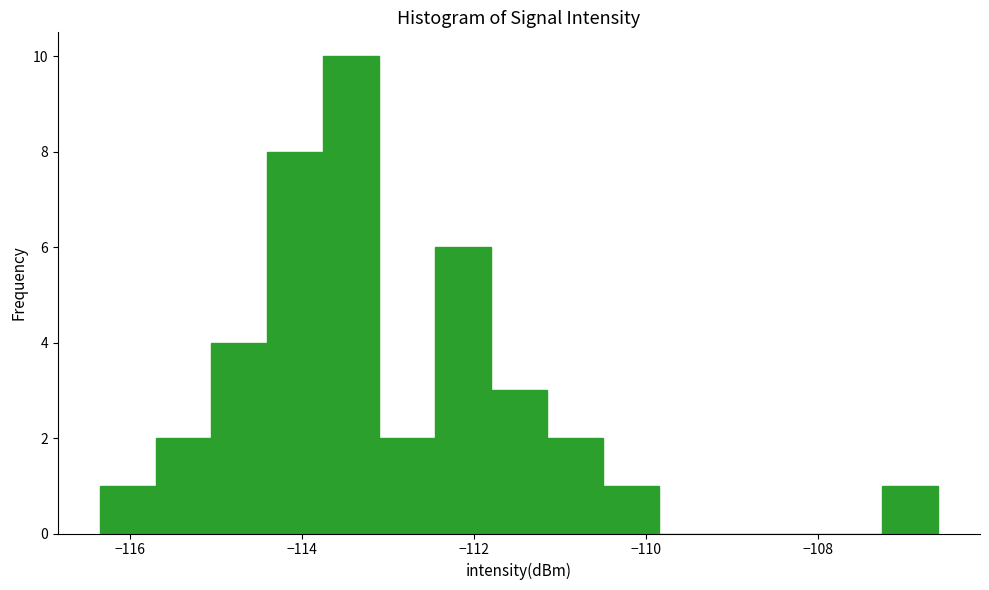

Read against the x-axis, roughly where is the centre of the tallest bar?

-113.4